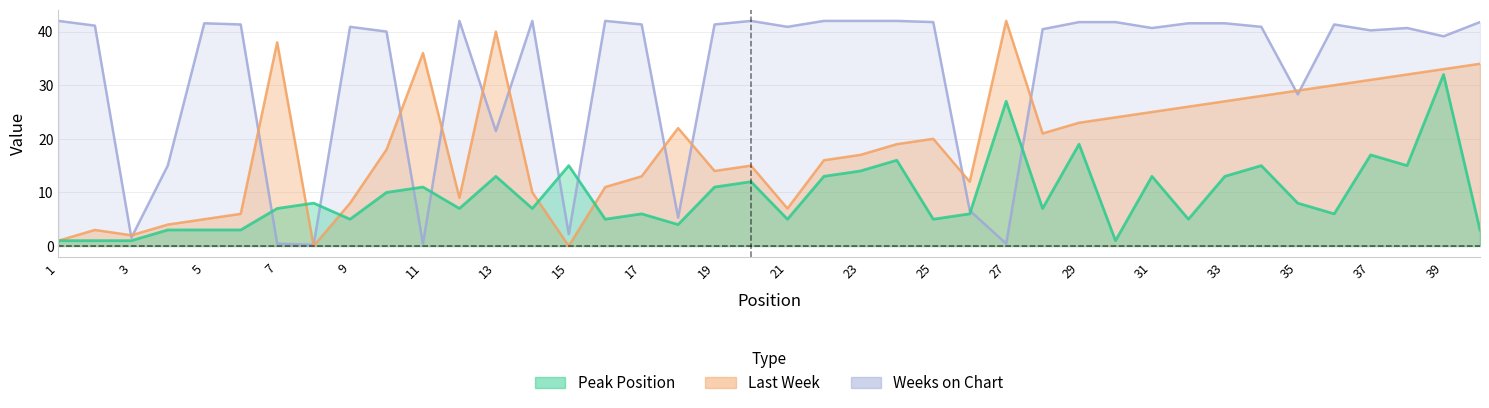

How many values in the Last Week series are below 19?

20